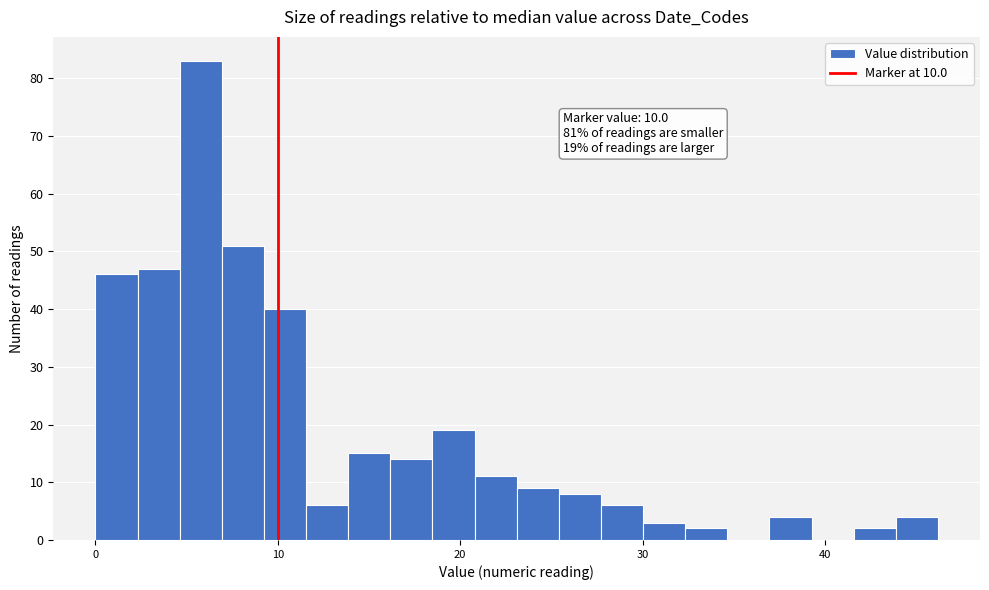

Read against the x-axis, roughly where is the centre of the tallest bar?

6